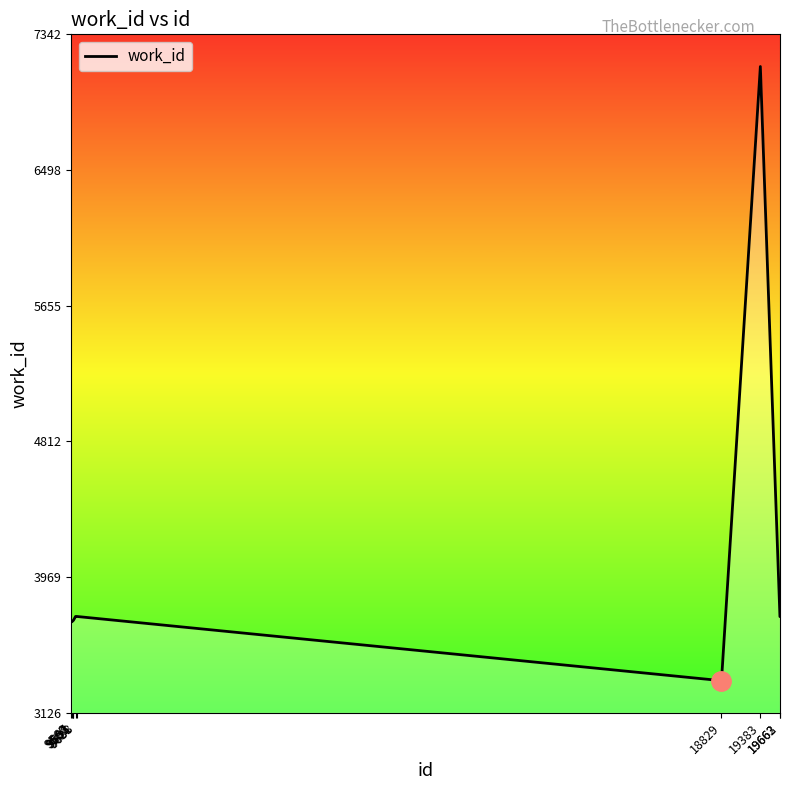

Which category has the lowest value across all series?

18829